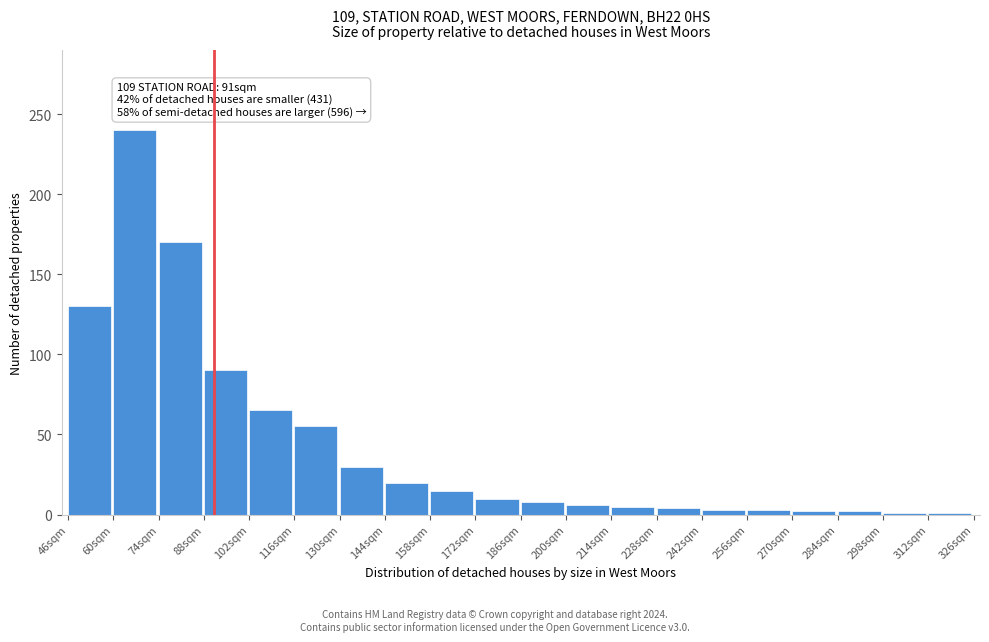

What position from the left is 186sqm?

11